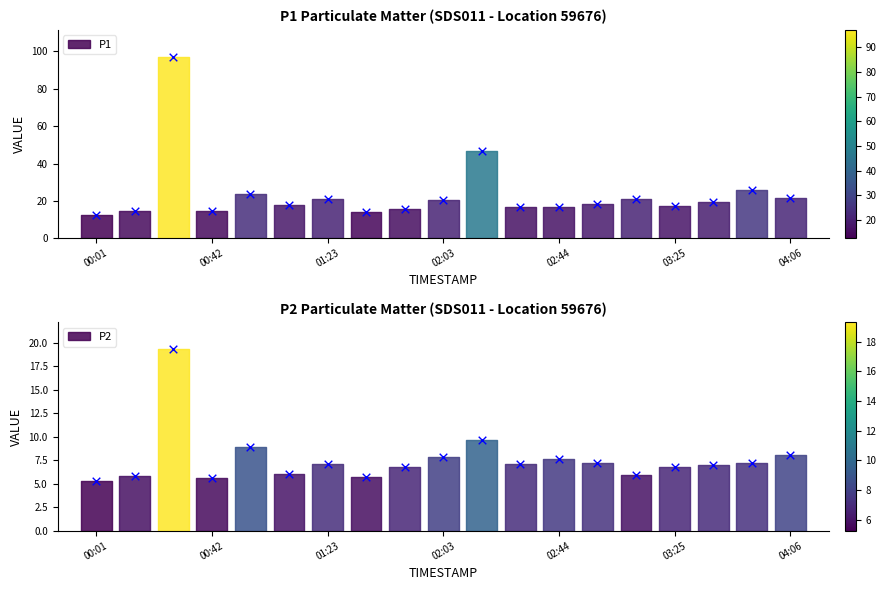

Which series has the largest total across all categories?

P1